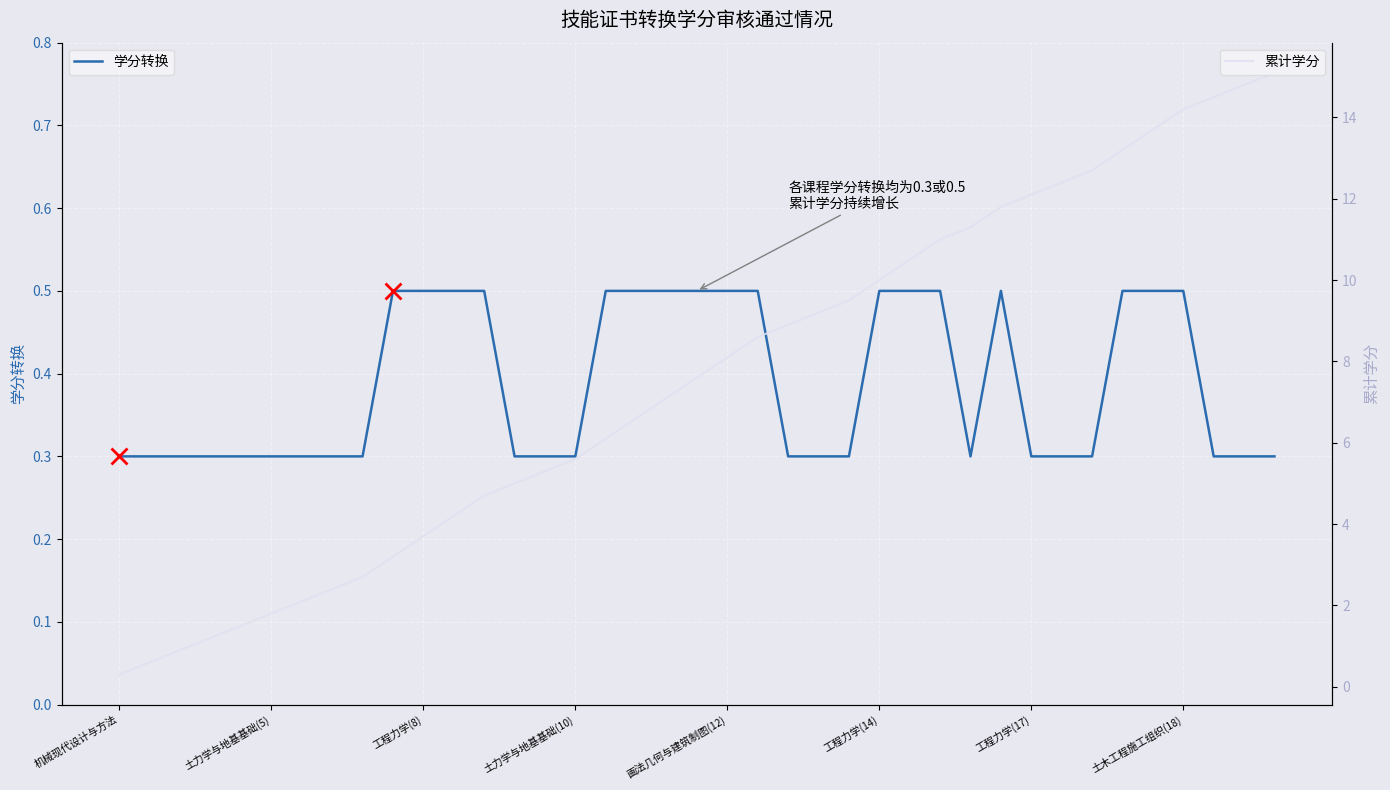

Which series changed the most between 17 and 19?

累计学分